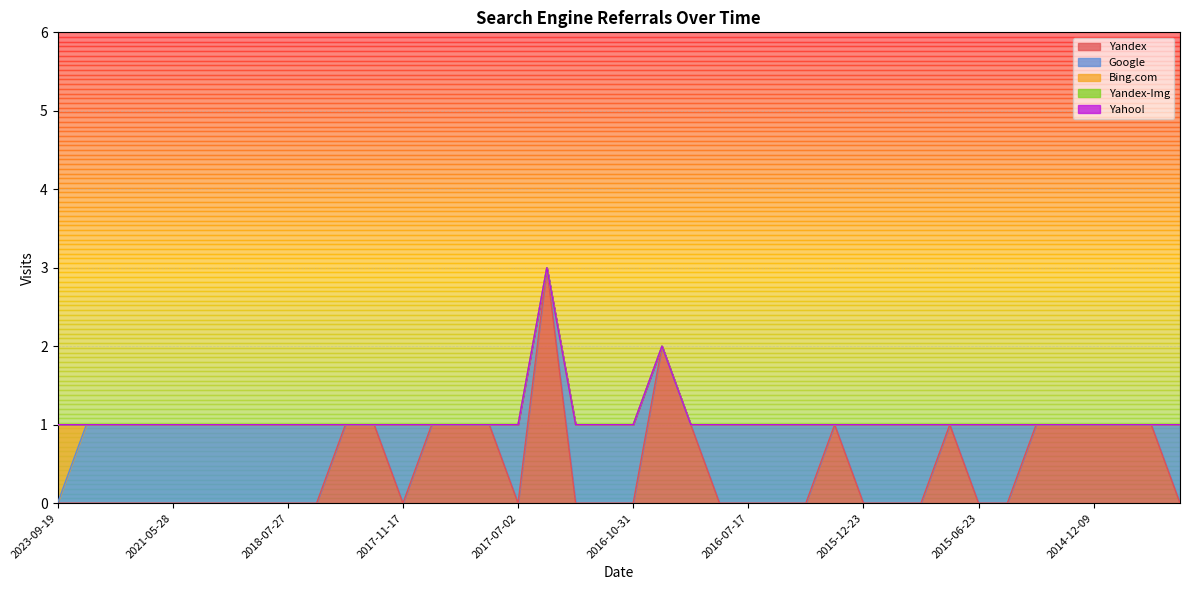

What is the sum of all Google values?

24